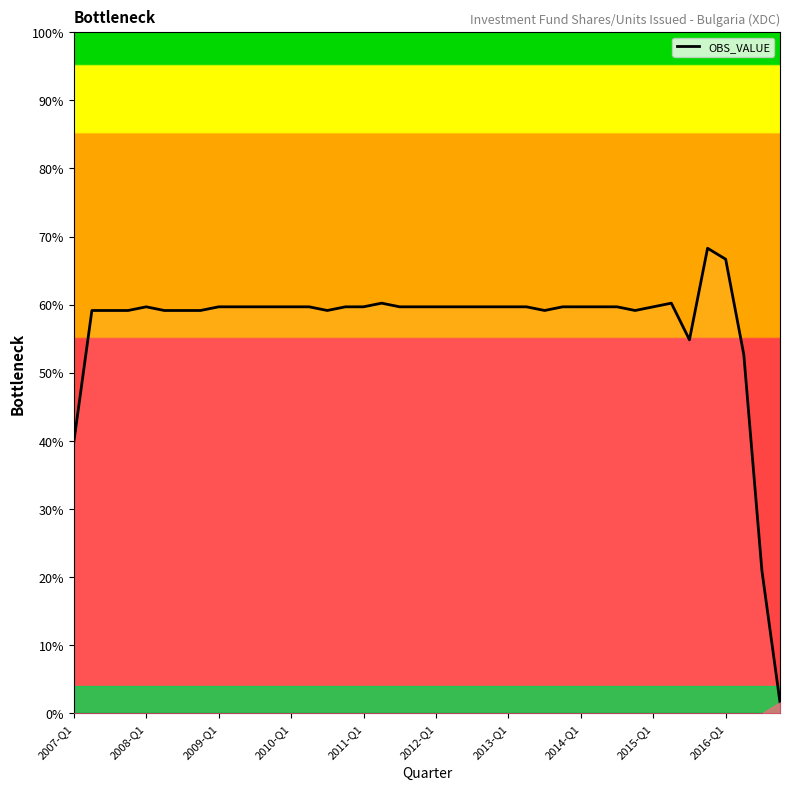

What is the greatest value displayed?

68.3